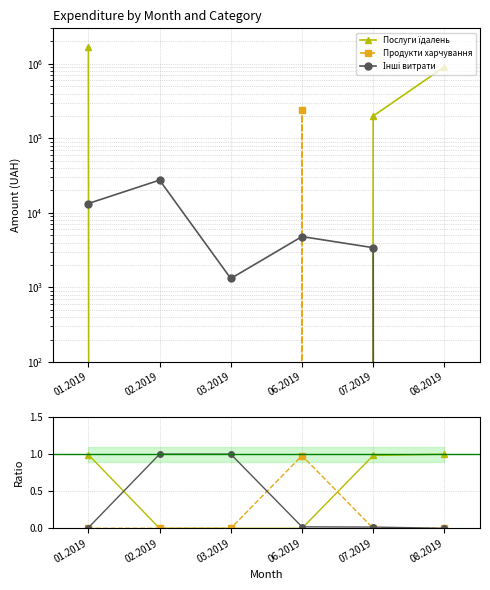

The value of Продукти харчування at 01.2019 is 0.0. True or false?

True